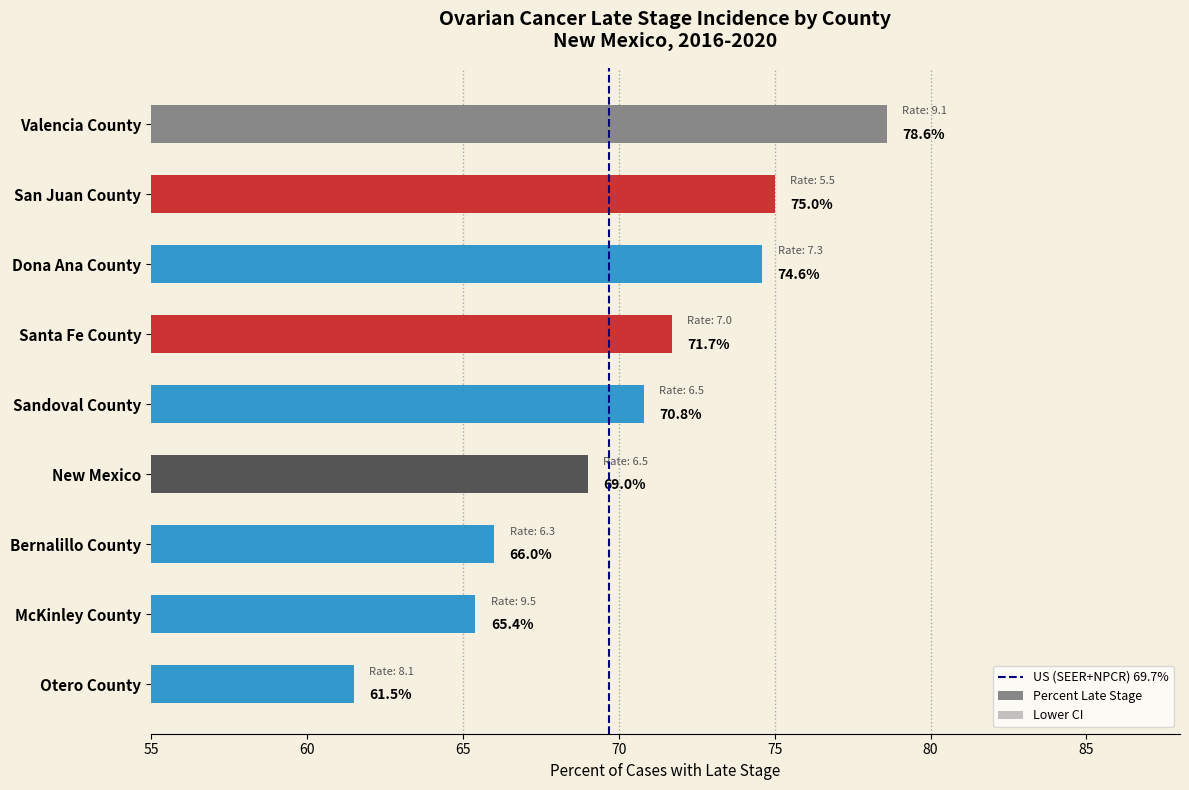

What position from the right is Santa Fe County?

6